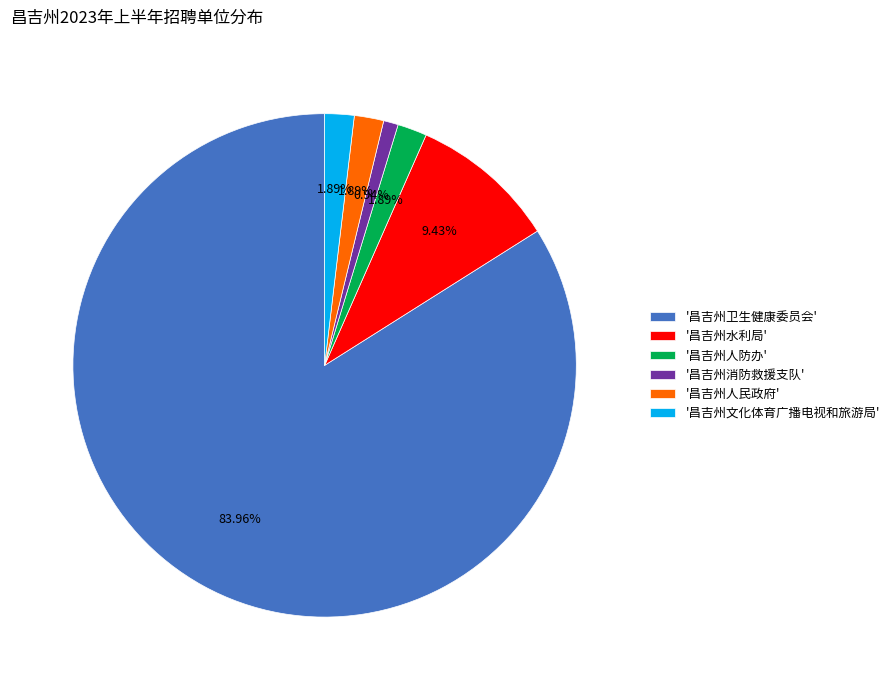

Combined, do '昌吉州卫生健康委员会' and '昌吉州人民政府' account for over 50%?

Yes